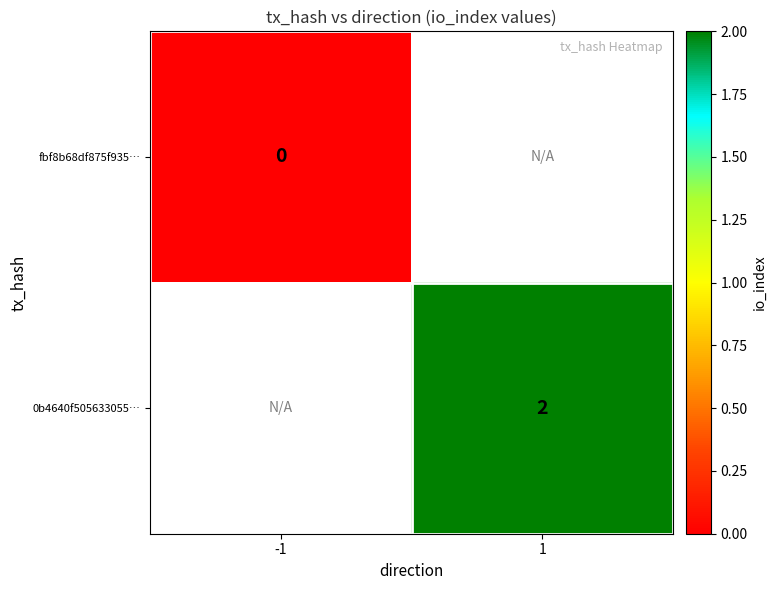

True or false: 0b4640f505633055… has a value of 3 at 1.

False